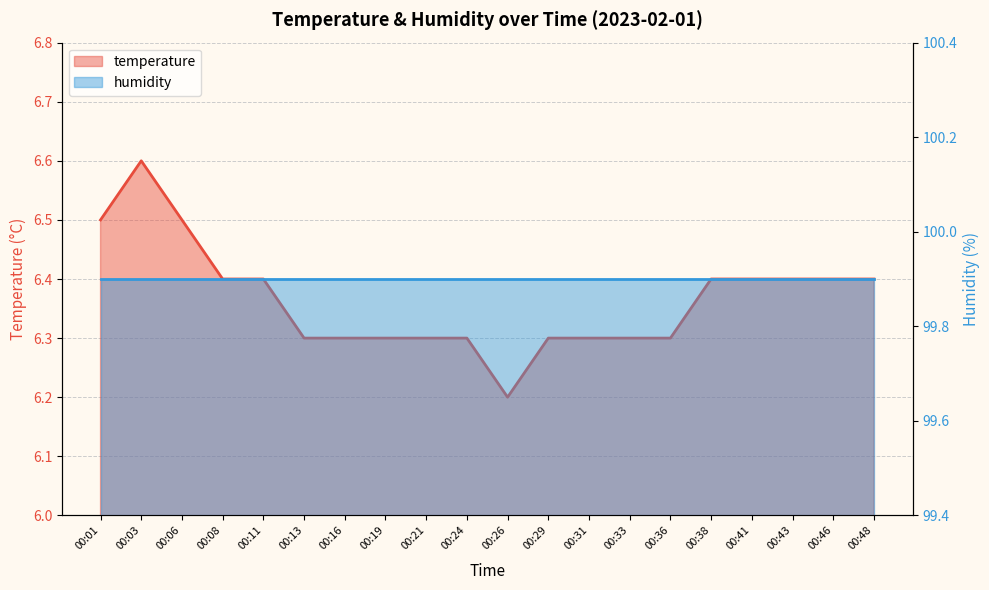

What is the average value?

6.4